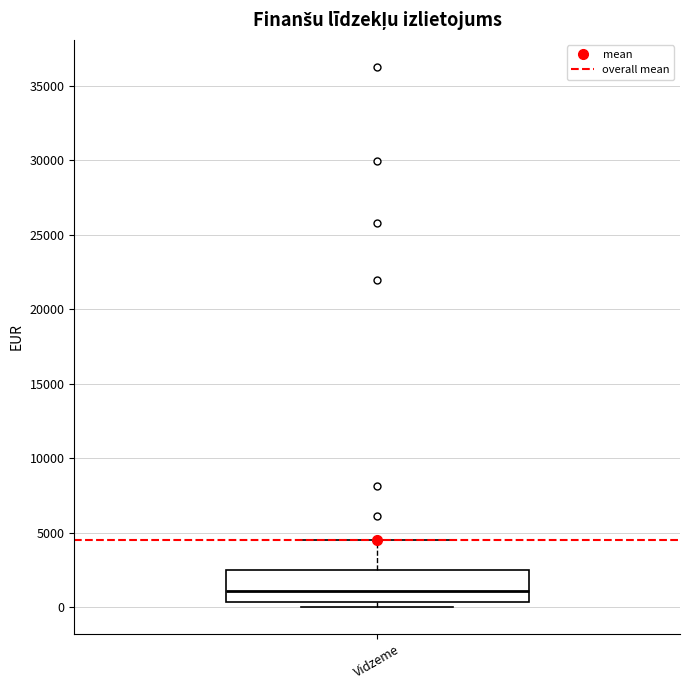

Transcribe this box plot: give where the median line is, the range the box spans, and where the two whiskers end, as read against the y-axis. The values are not printed on the chart, so give them approximately, as read against the axis.

median 1000, box 500 to 2500, whiskers 0 to 4500